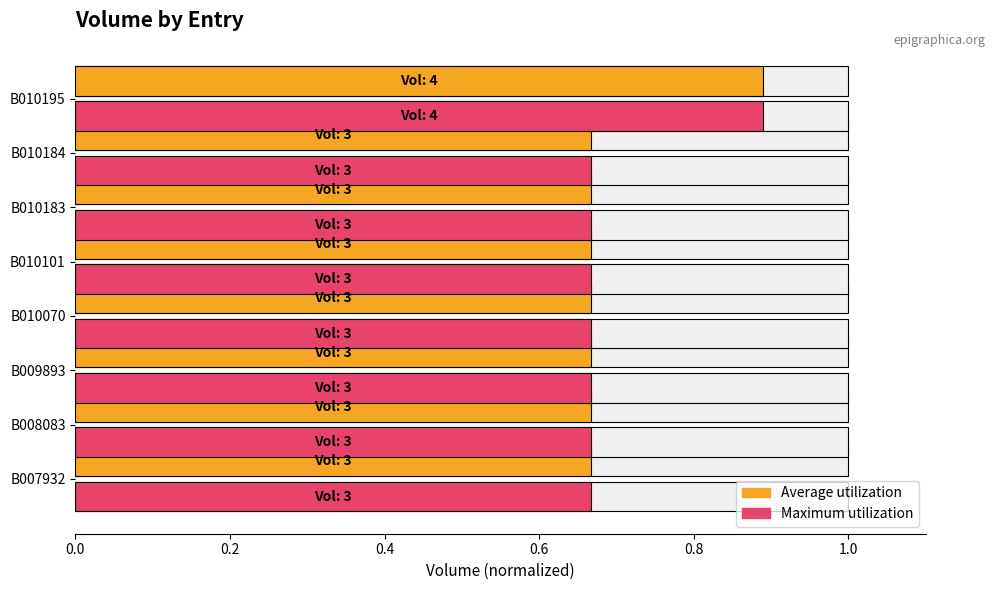

Read the Maximum utilization value at B007932.

0.7